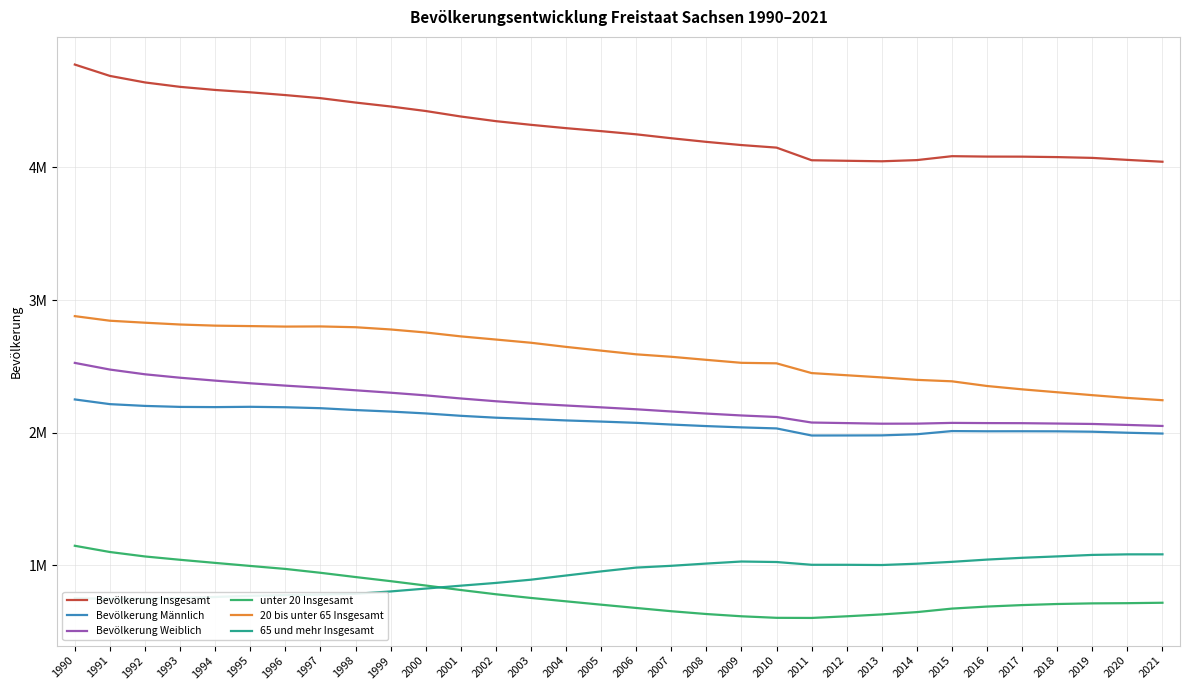

What are all the series names shown in the legend?

Bevölkerung Insgesamt, Bevölkerung Männlich, Bevölkerung Weiblich, unter 20 Insgesamt, 20 bis unter 65 Insgesamt, 65 und mehr Insgesamt